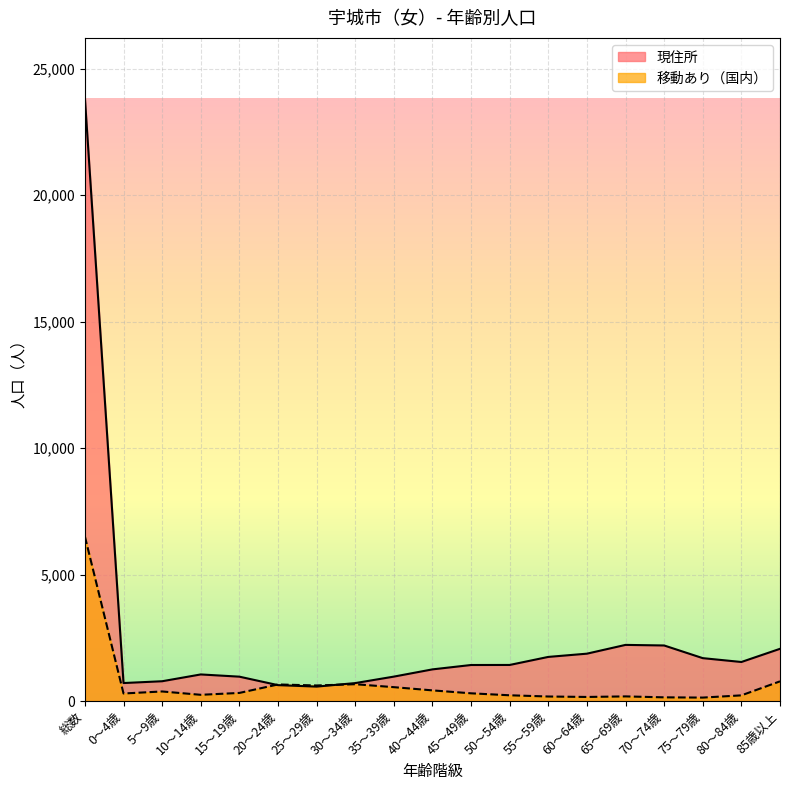

What is the difference between the second highest and minimum values in the 移動あり（国内） series?

642